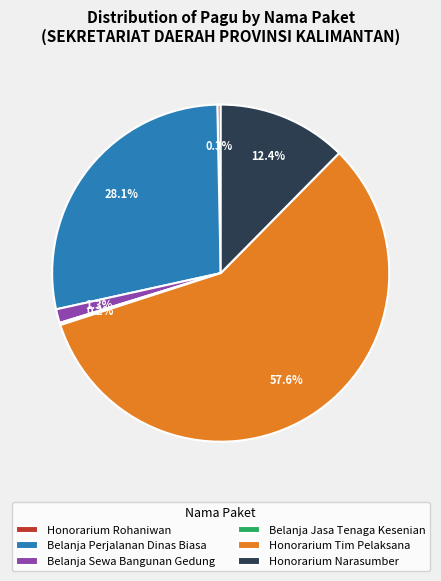

Between Belanja Sewa Bangunan Gedung and Honorarium Rohaniwan, which is larger?

Belanja Sewa Bangunan Gedung